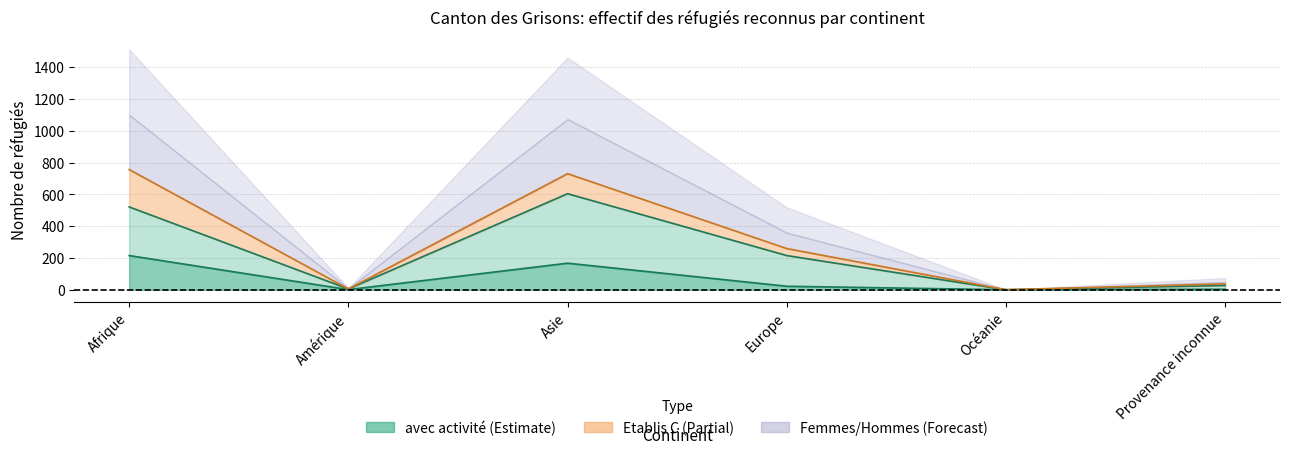

How many values in the Femmes series are below 259?

3